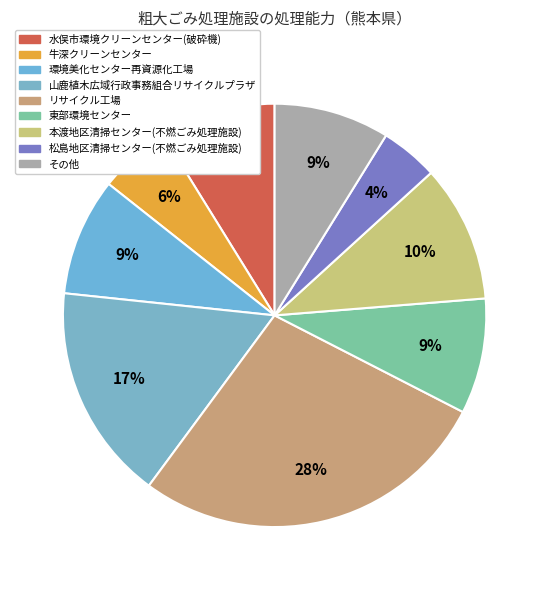

Is there any slice that represents more than half of the pie?

No